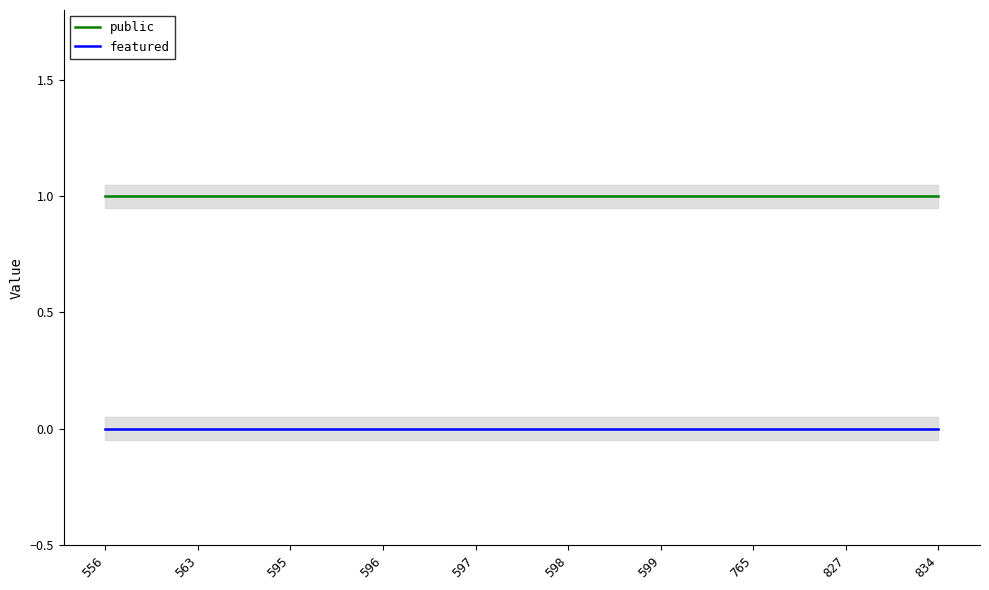

What is the value of the public point at the 1st from the left?

1